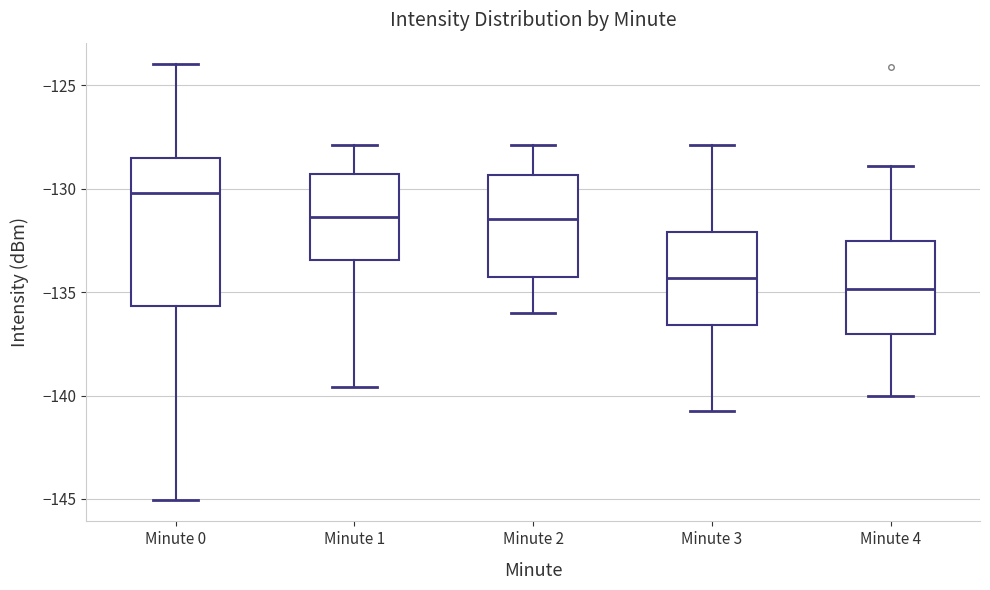

Where does the median line of the box for Minute 4 sit on the y-axis? The values are not printed on the chart, so give them approximately, as read against the axis.

-135.0